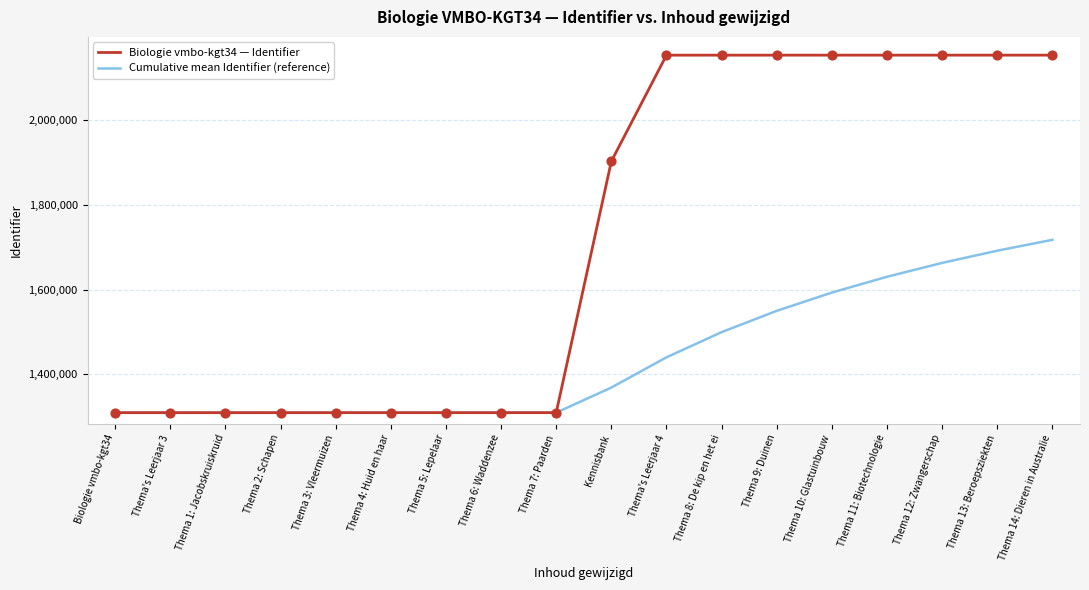

What is the total value across all series at Thema 8: De kip en het ei?

3652147.6